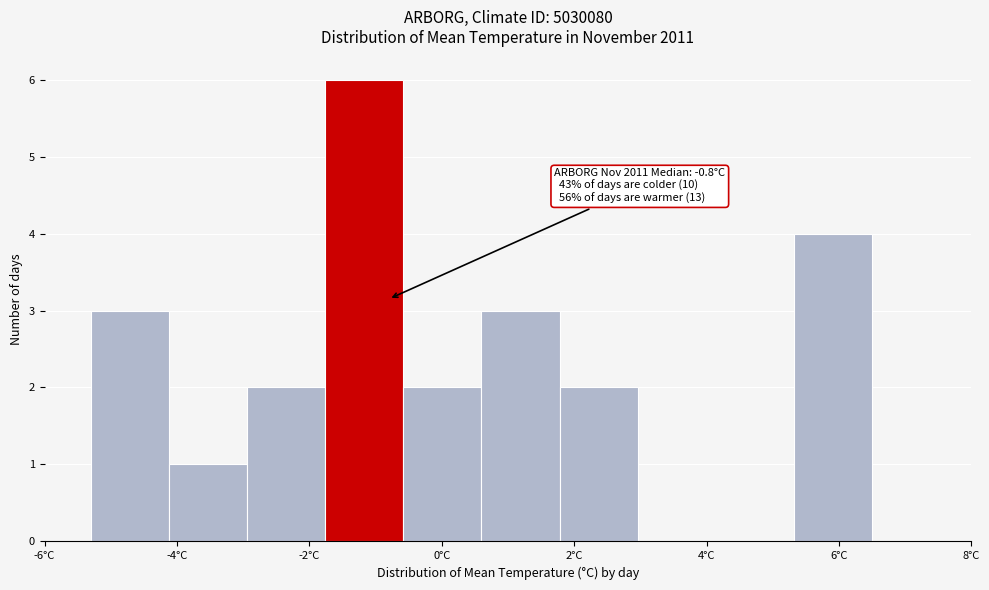

Over which range of the x-axis is the bar tallest?

-1.76 to -0.58